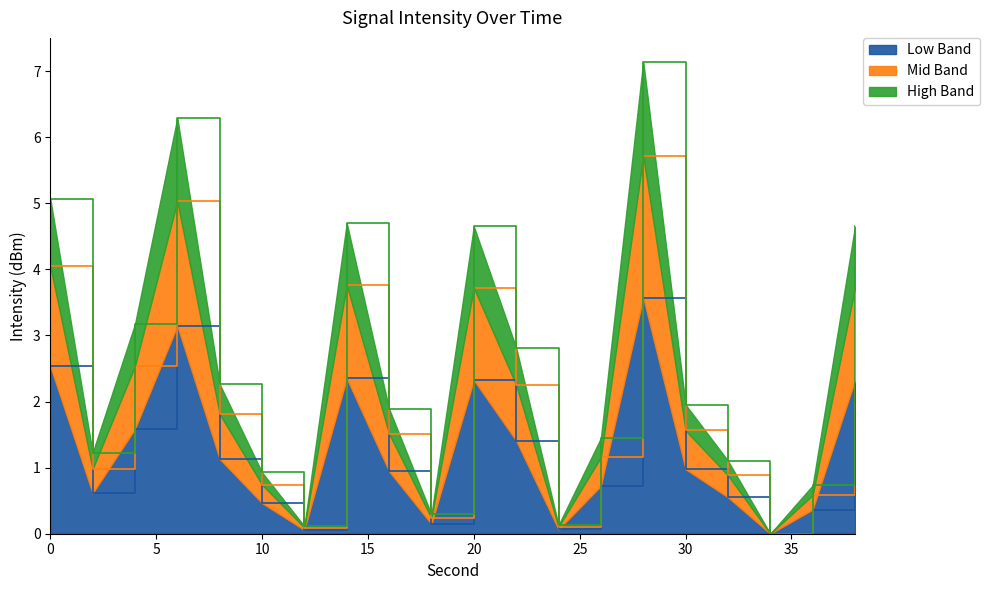

Reading left to right, list all the values displayed in this chart.

2.5	0.6	1.6	3.1	1.1	0.5	0.1	2.4	0.9	0.1	2.3	1.4	0.1	0.7	3.6	1.0	0.6	0.0	0.4	2.3